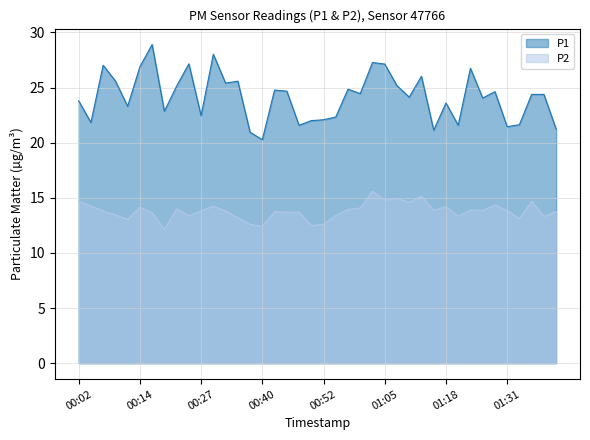

Between 01:20 and 01:13, which is larger?

01:13